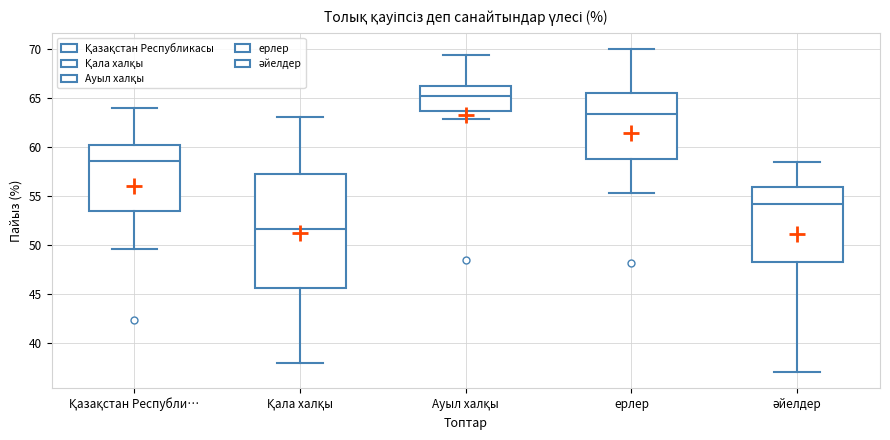

Which box has the lowest median line?

Қала халқы